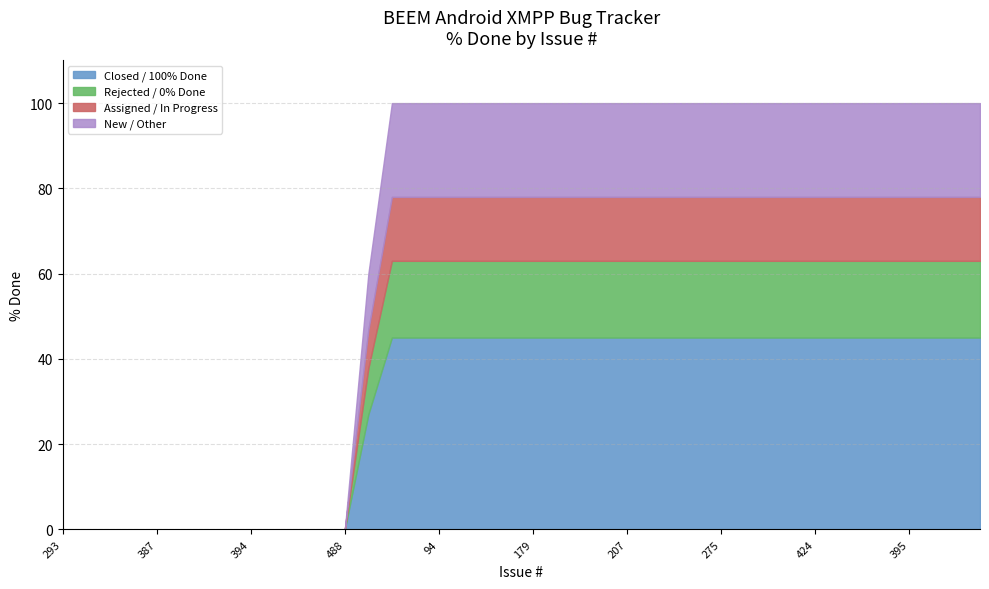

What is the sum of all values?

2660